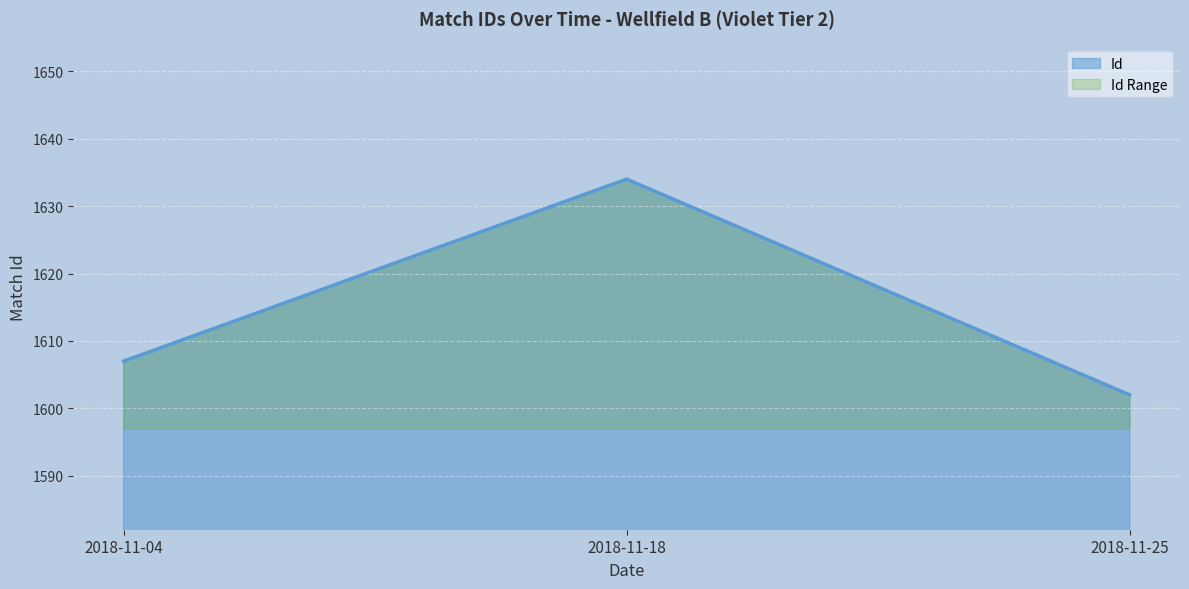

Approximately how many times larger is the value at 2018-11-04 compared to 2018-11-25?

1.0